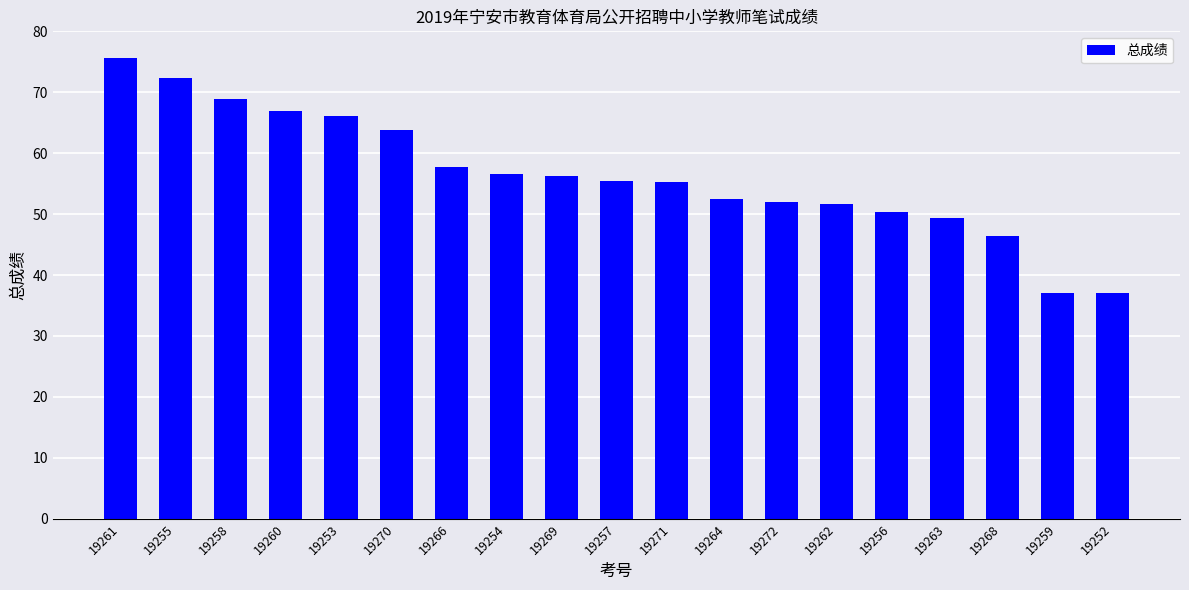

Are the bars grouped side by side (vs. stacked)?

No